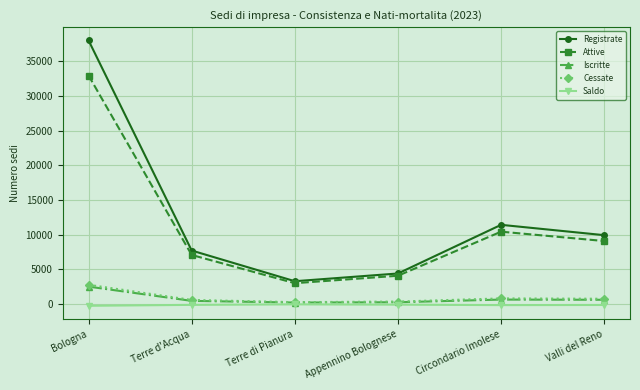

What is the value of the Cessate point at the 5th from the left?

798